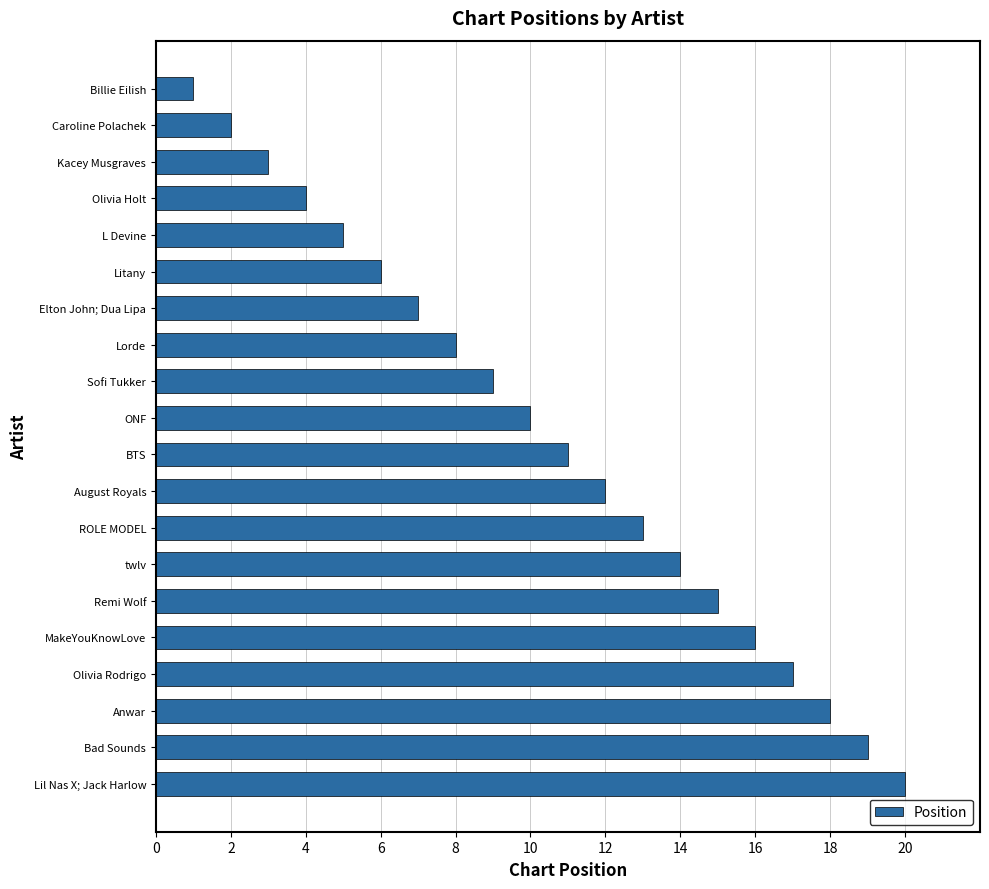

What is the minimum value shown in the chart?

1